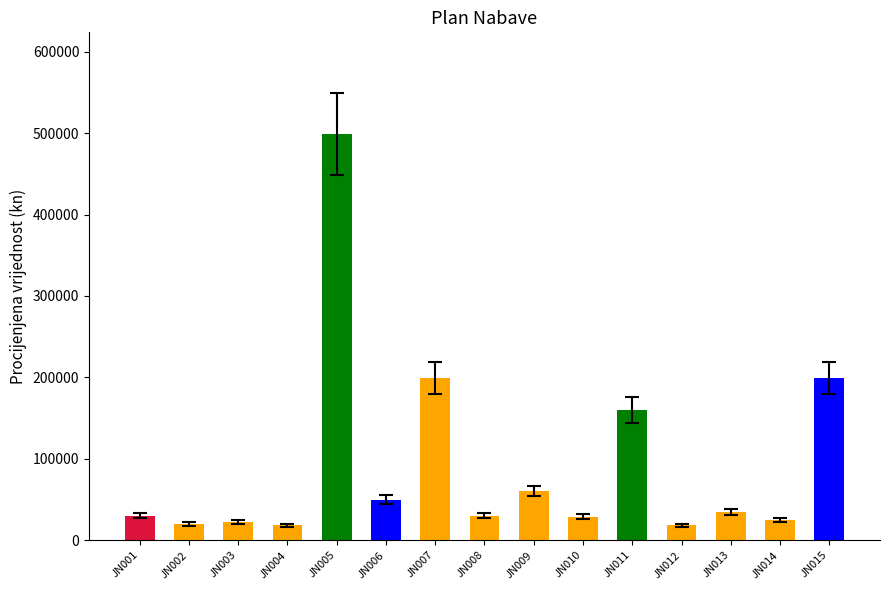

What is the value of the 14th bar from the left?

24800